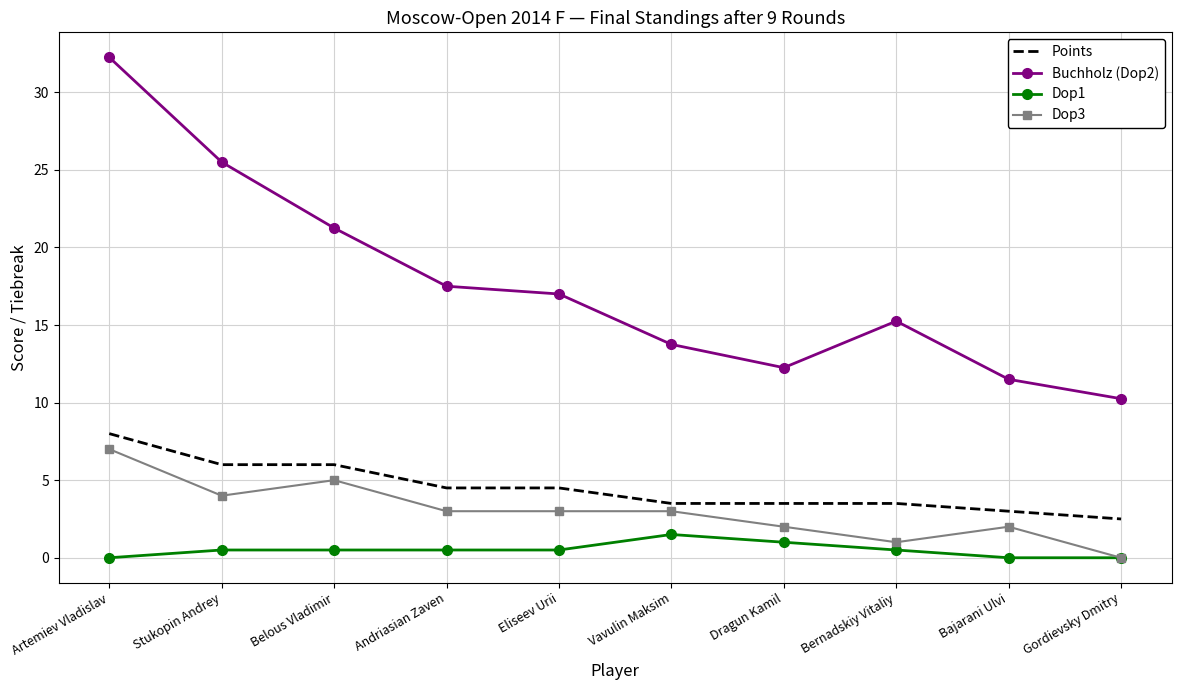

What is the difference between the maximum and minimum values in the Points series?

5.5